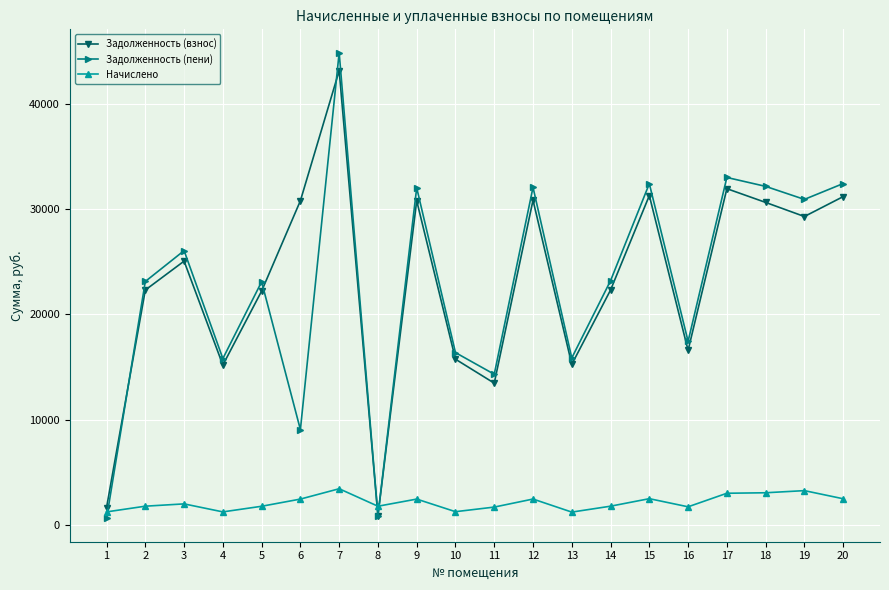

What is the difference between the second highest and minimum values in the Задолженность (взнос) series?

31057.4